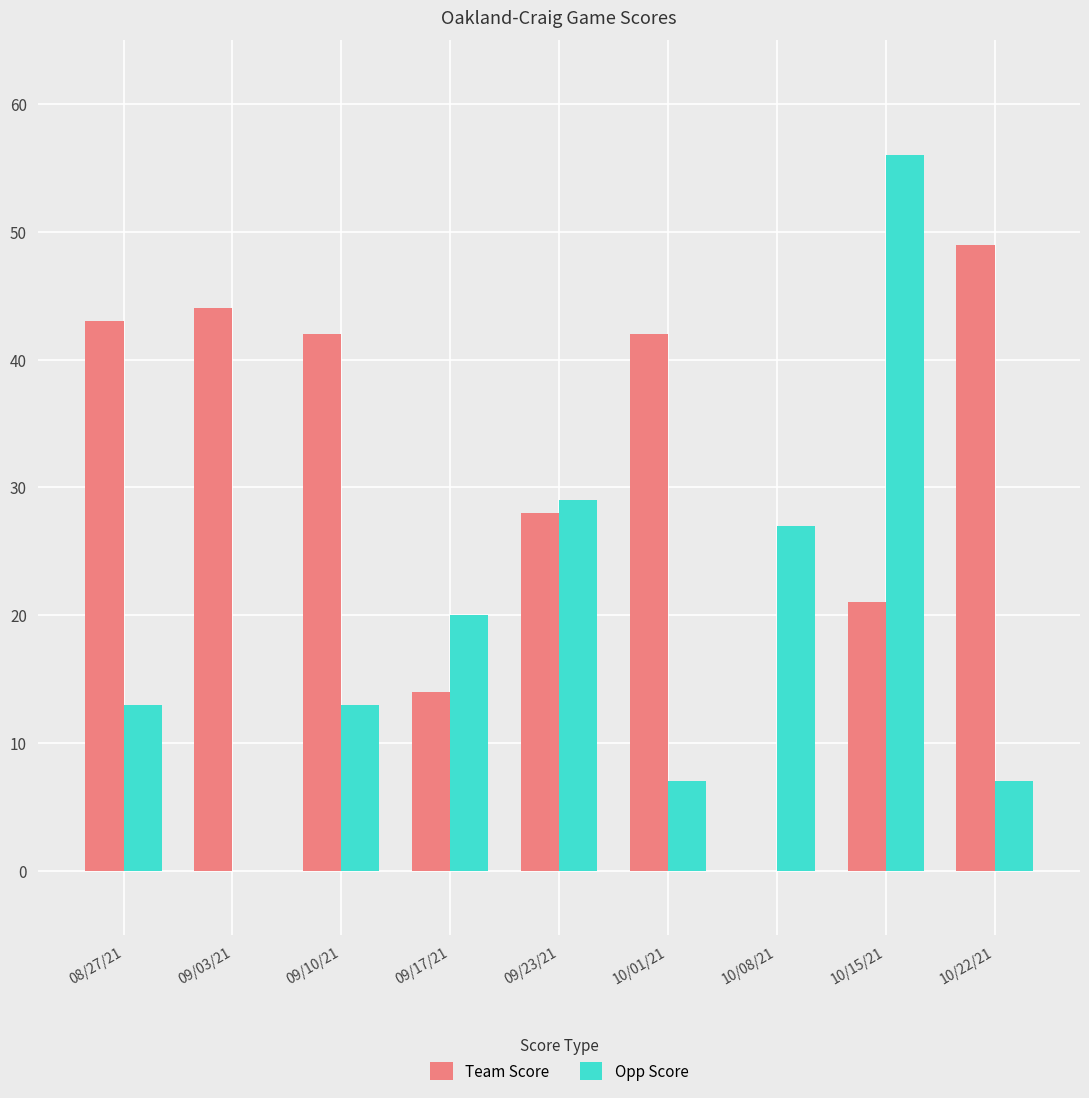

What are all the series names shown in the legend?

Team Score, Opp Score